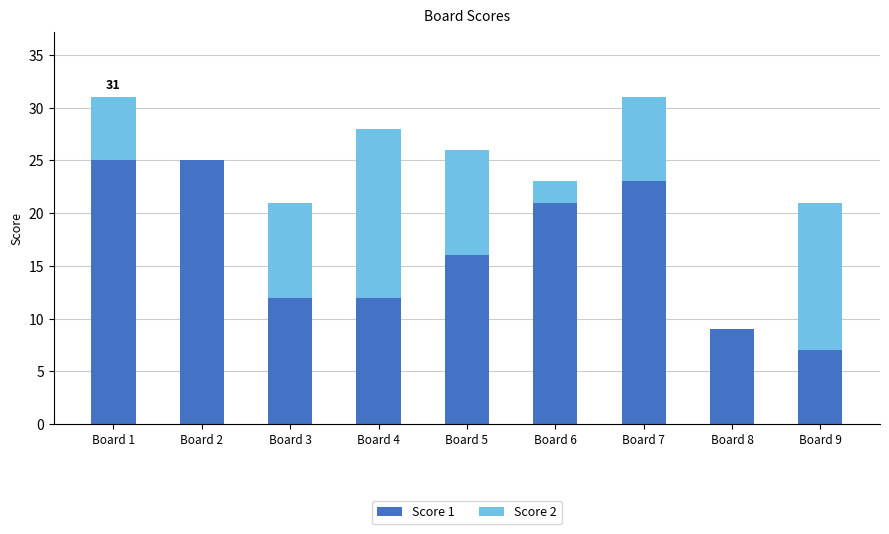

What is the total value across all series at Board 4?

28